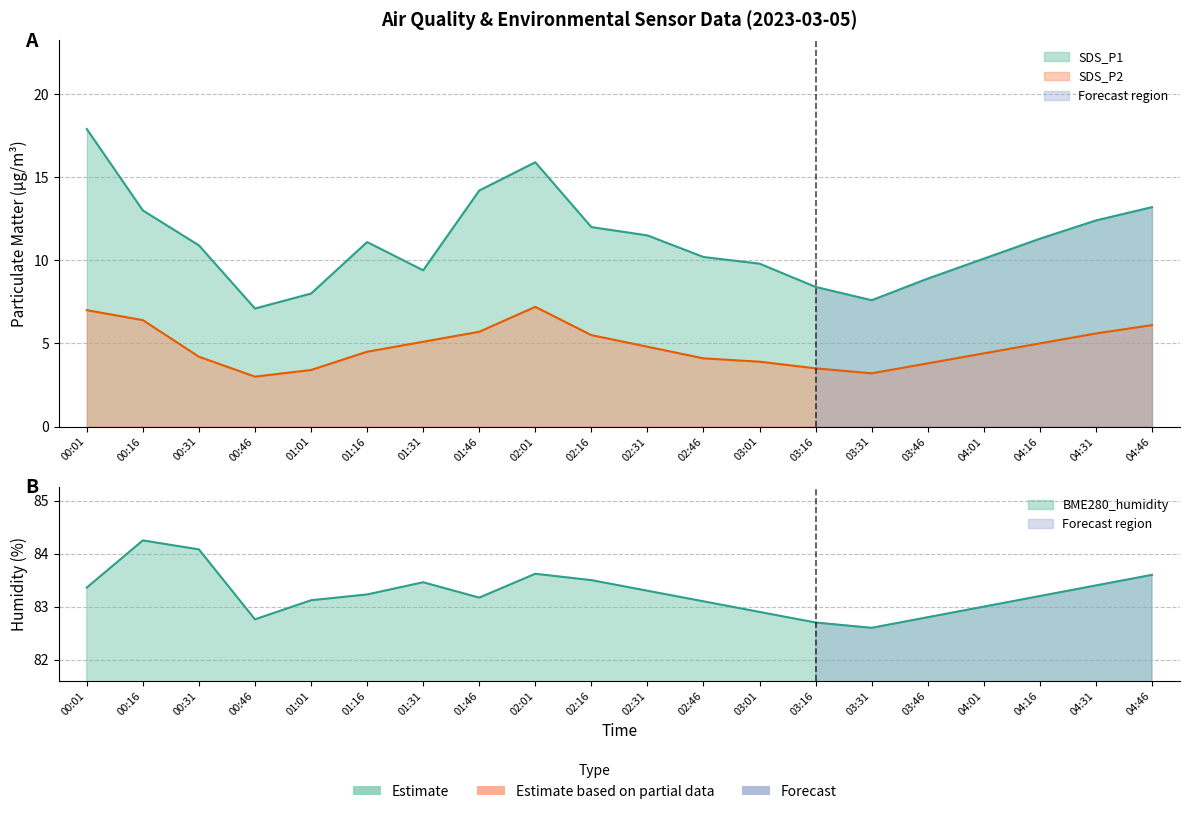

True or false: BME280_humidity has more than 0 interior local peaks.

True